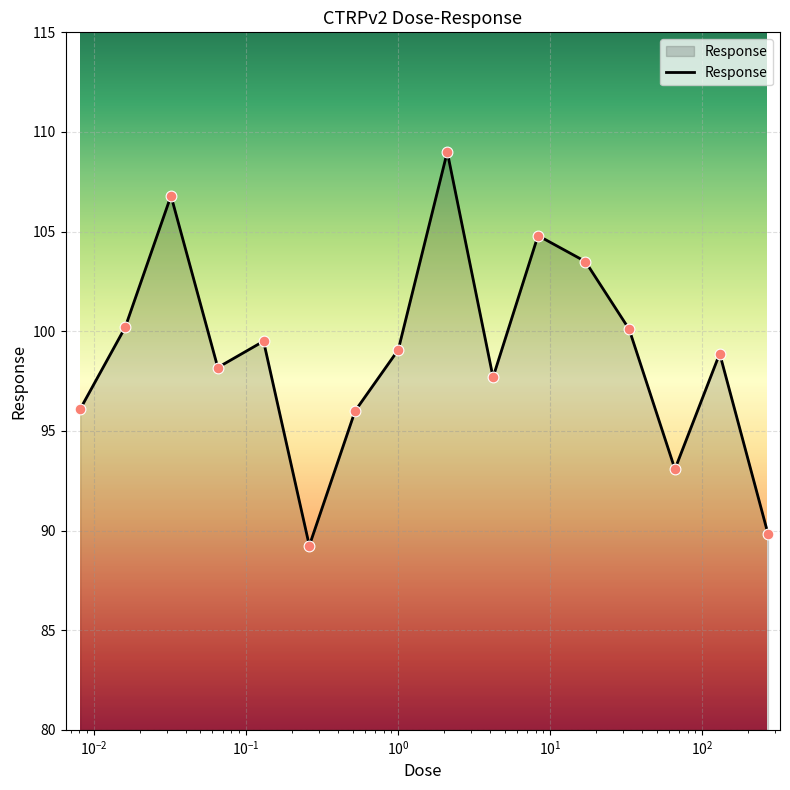

What is the minimum value shown in the chart?

89.2